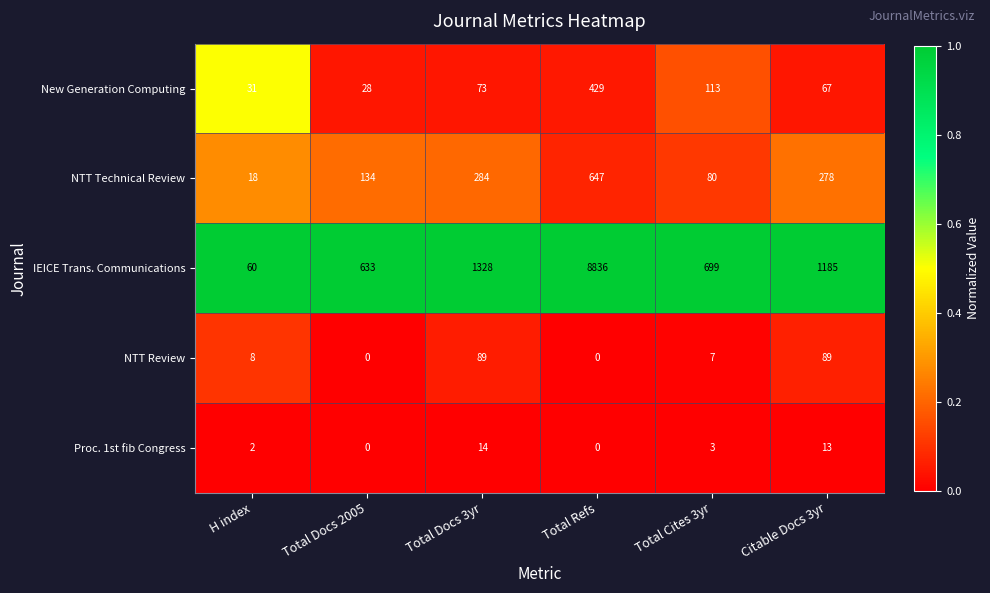

Rank the series at H index from lowest to highest value.

Proc. 1st fib Congress, NTT Review, NTT Technical Review, New Generation Computing, IEICE Trans. Communications